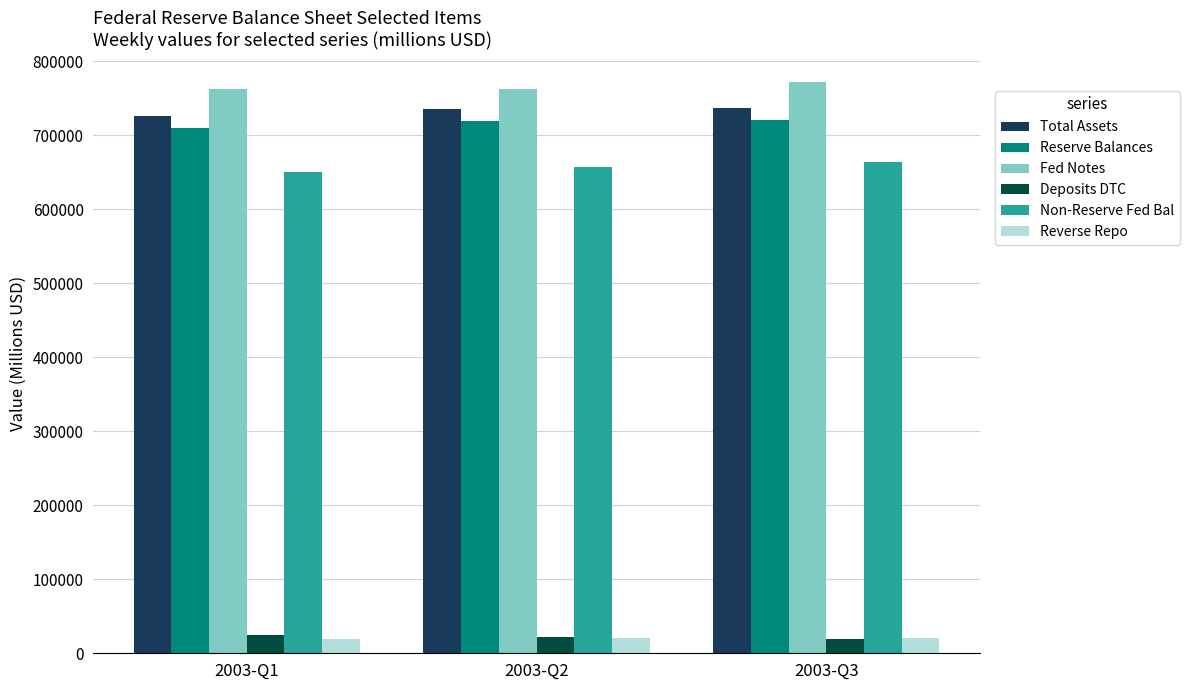

What is the sum of the Total Assets values at 2003-Q1 and 2003-Q2?

1461476.9